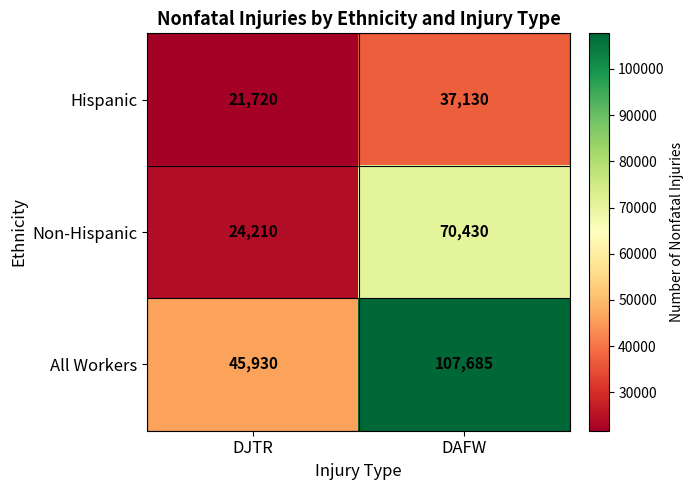

Which series has the widest spread of values?

All Workers